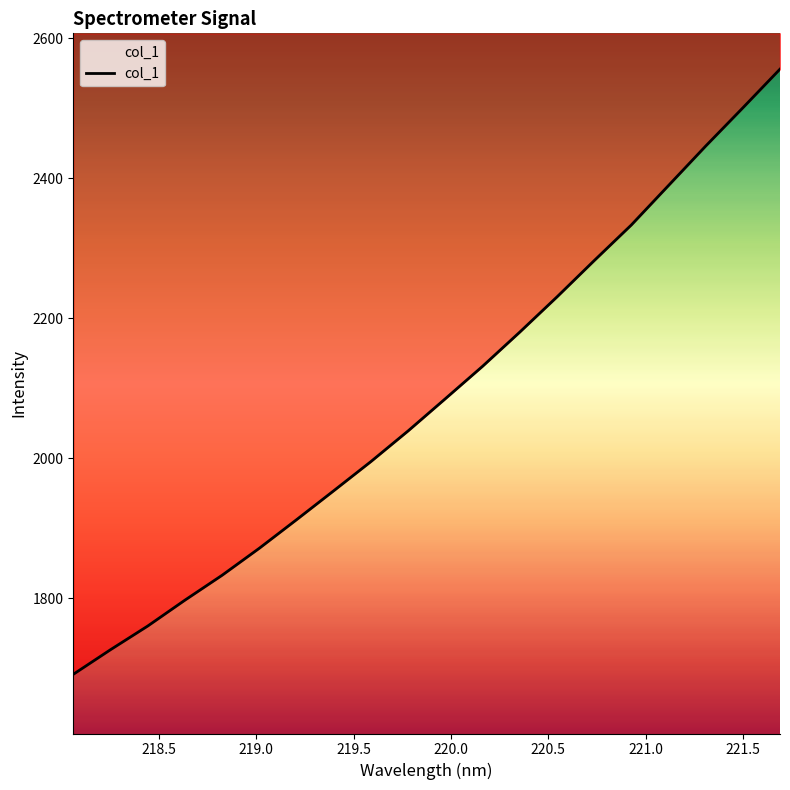

What is the smallest value displayed?

1691.4